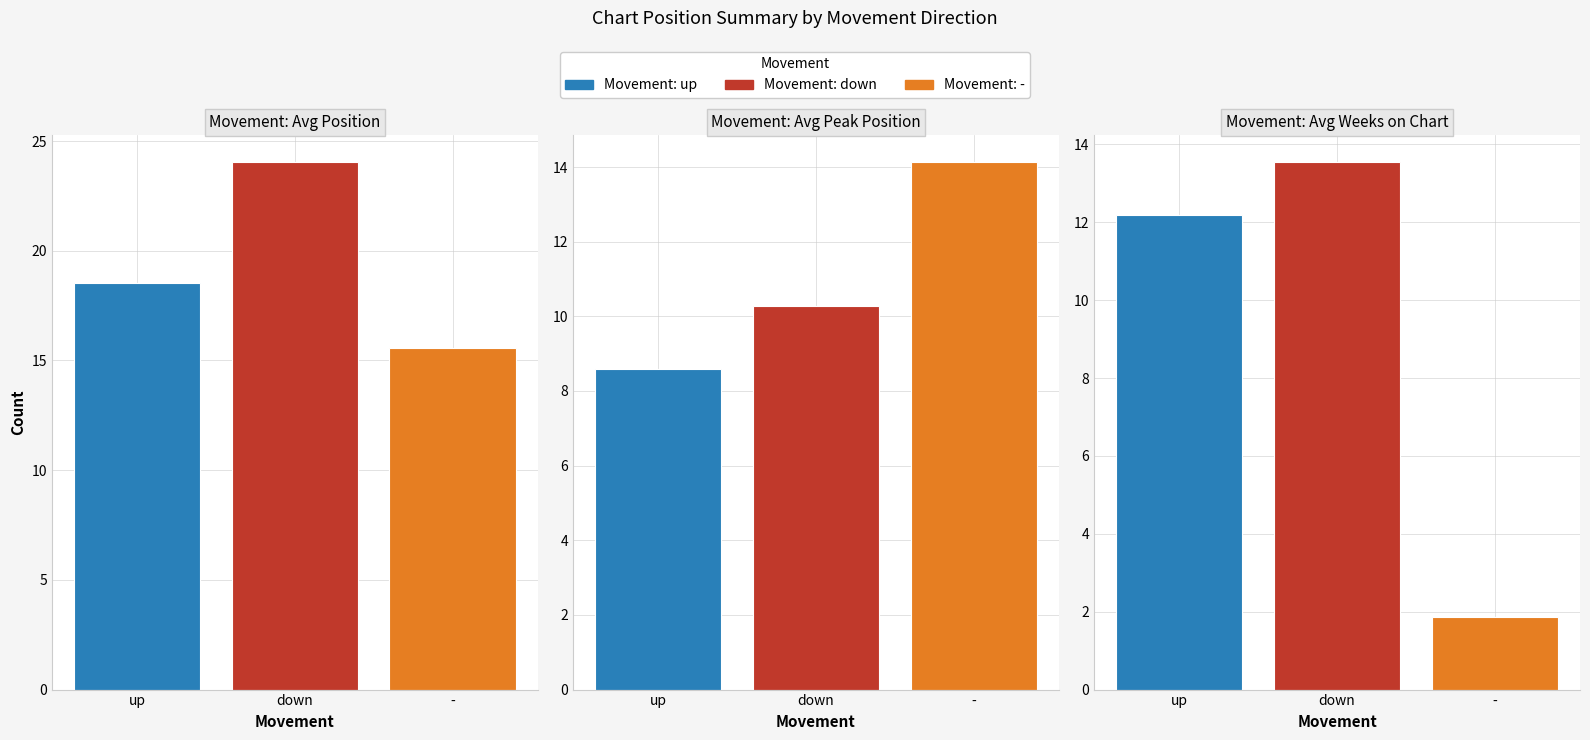

What are all the series names shown in the legend?

up, down, -